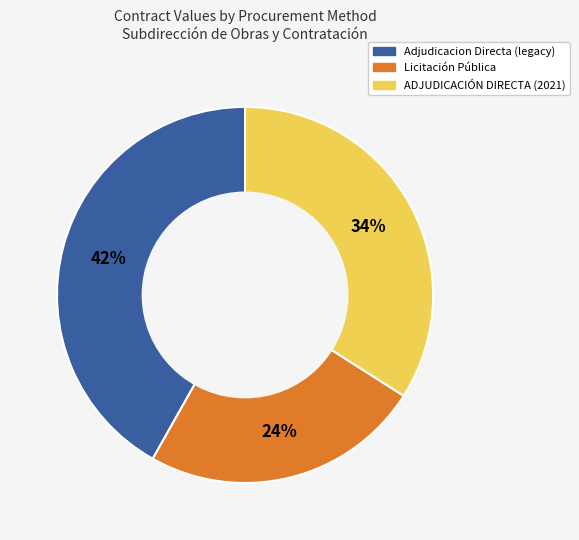

To the nearest percent, what is the difference between the largest and smallest slice percentages?

18%